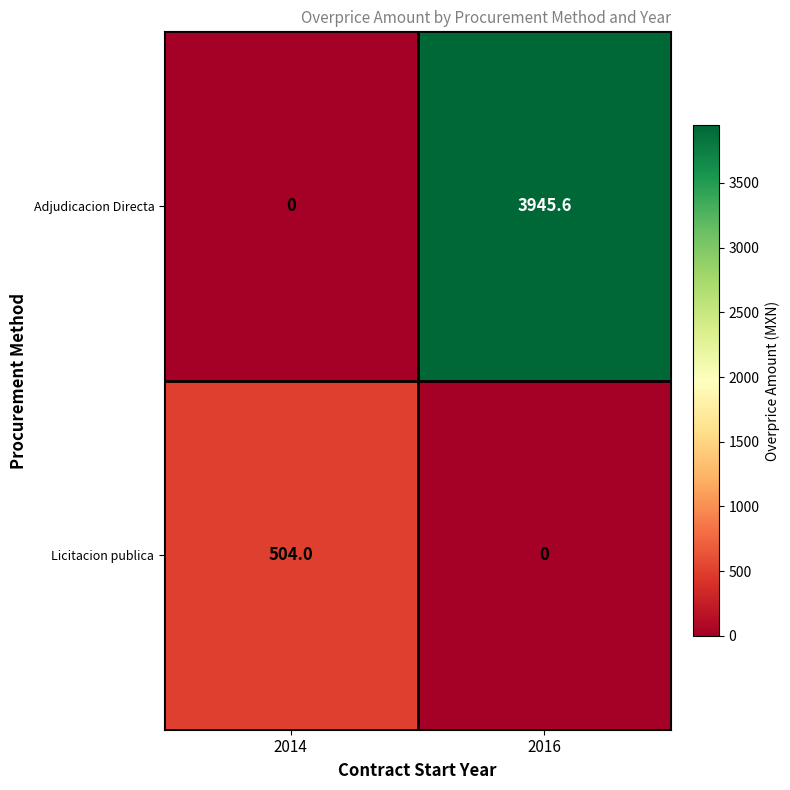

The Adjudicacion Directa series shows 3945.6 at 2016. True or false?

True